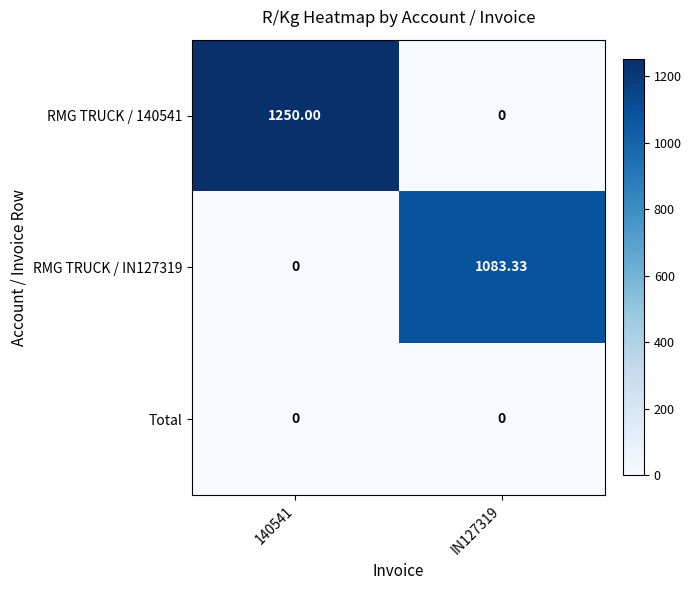

How many data points in RMG TRUCK / IN127319 are above 1083?

1